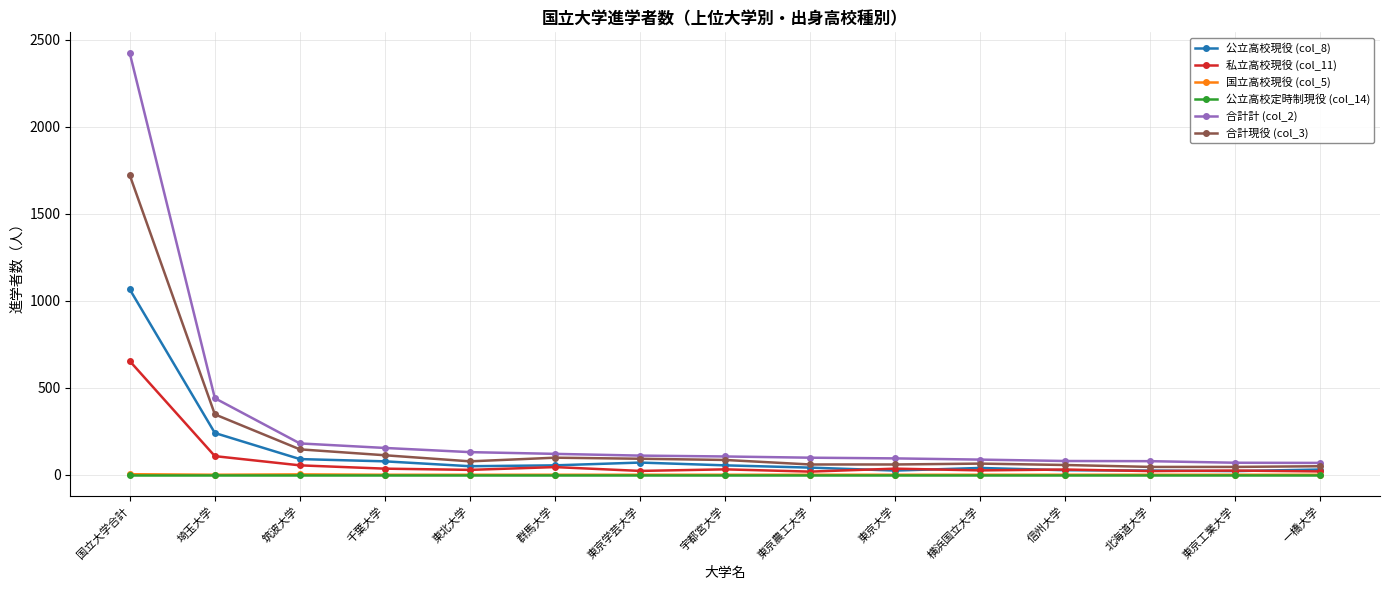

How many lines are shown in the chart?

6